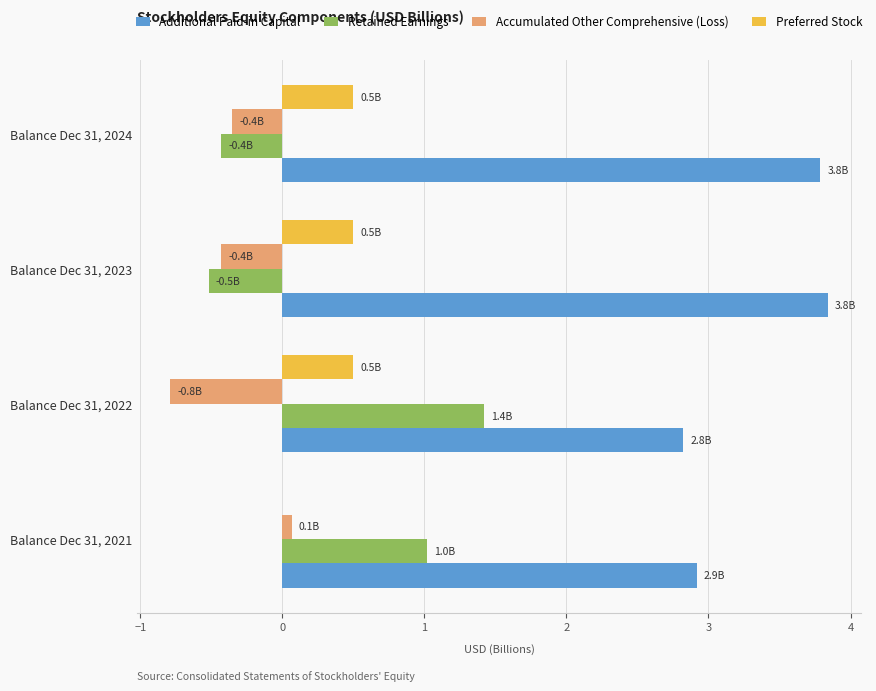

What are all the series names shown in the legend?

Additional Paid-in Capital, Retained Earnings, Accumulated Other Comprehensive (Loss), Preferred Stock